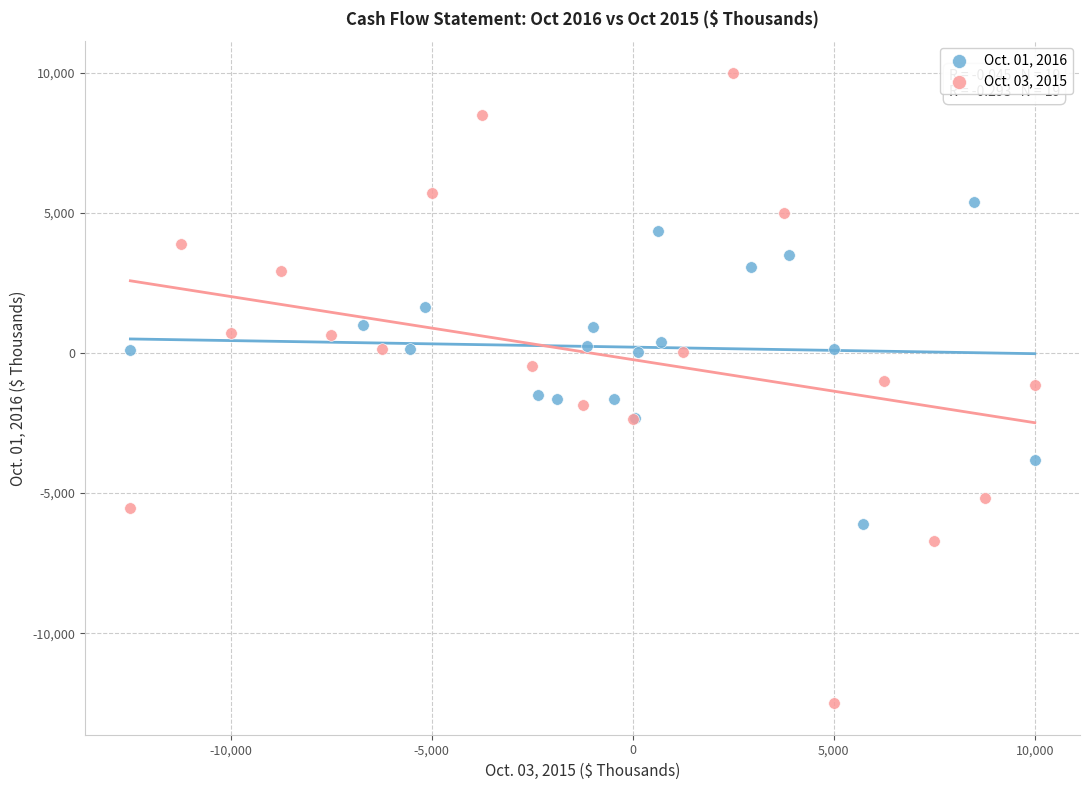

Which series contains the lowest Y value?

Oct. 03, 2015